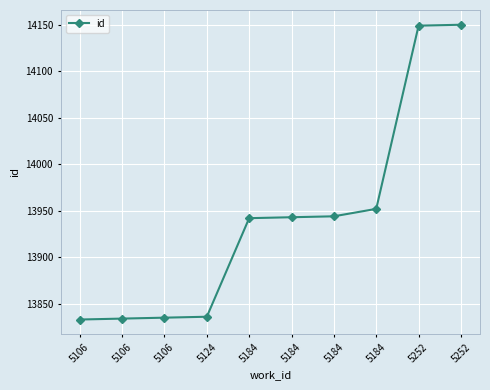

How many data points does each series have?

10